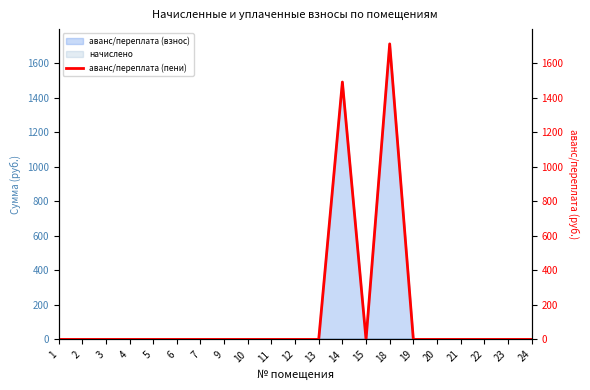

Between 1 and 18, which is larger?

18